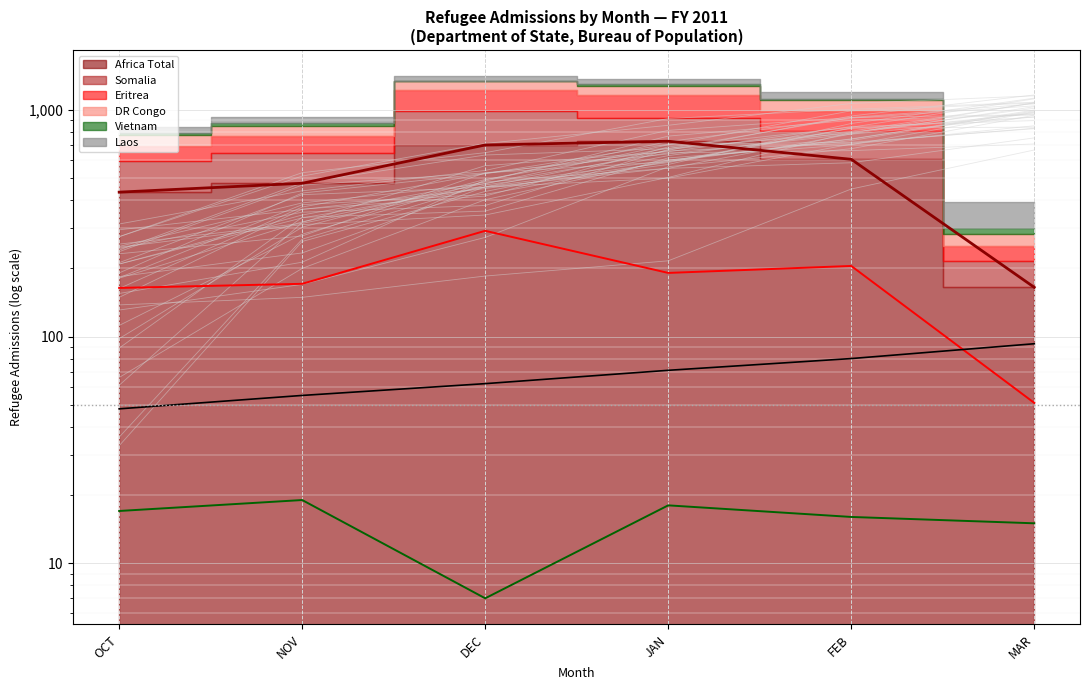

At which label does Vietnam (line) reach its minimum?

DEC